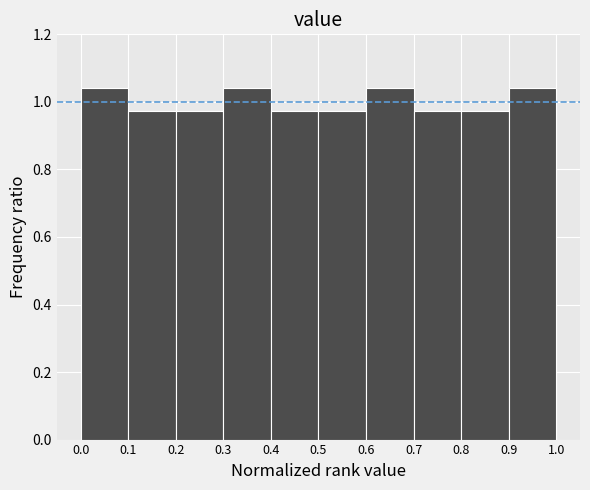

Reading left to right, list every bar in this chart as the range it spans on the x-axis followed by its height. The values are not printed on the chart, so give them approximately, as read against the axis.

0.0 to 0.1: 1.04
0.1 to 0.2: 0.98
0.2 to 0.3: 0.98
0.3 to 0.4: 1.04
0.4 to 0.5: 0.98
0.5 to 0.6: 0.98
0.6 to 0.7: 1.04
0.7 to 0.8: 0.98
0.8 to 0.9: 0.98
0.9 to 1.0: 1.04